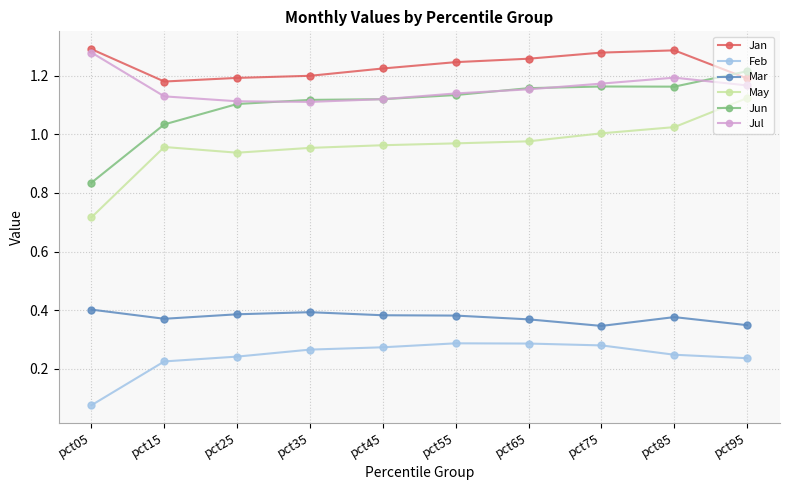

True or false: Jan and Jul cross at least once.

False